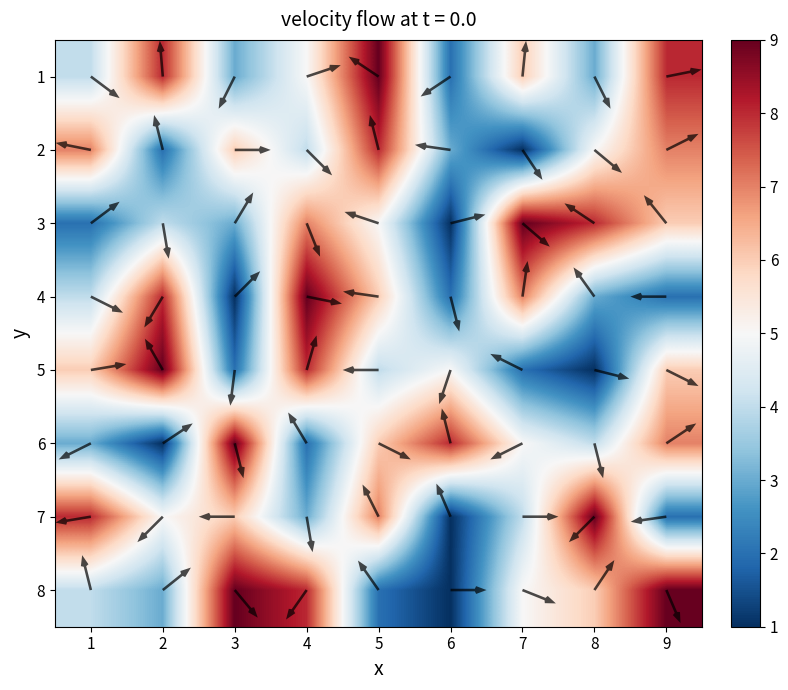

What is the maximum value shown in the chart?

9